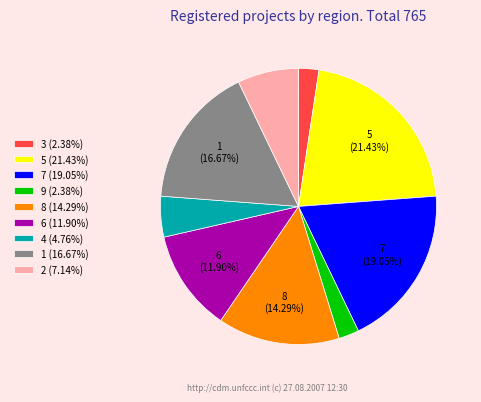

Do 3 (2.38%) and 2 (7.14%) together represent more than half of the pie?

No